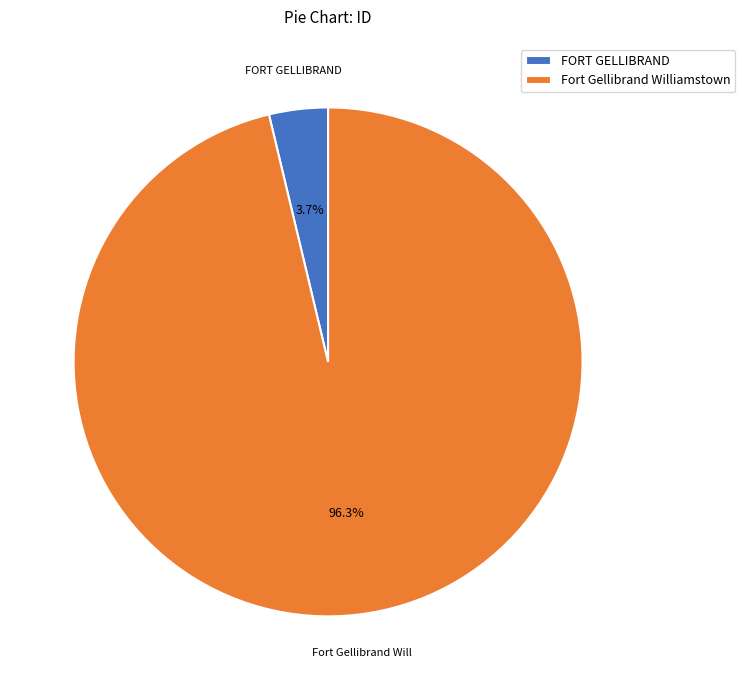

How much of the chart is everything except FORT GELLIBRAND?

96.3%